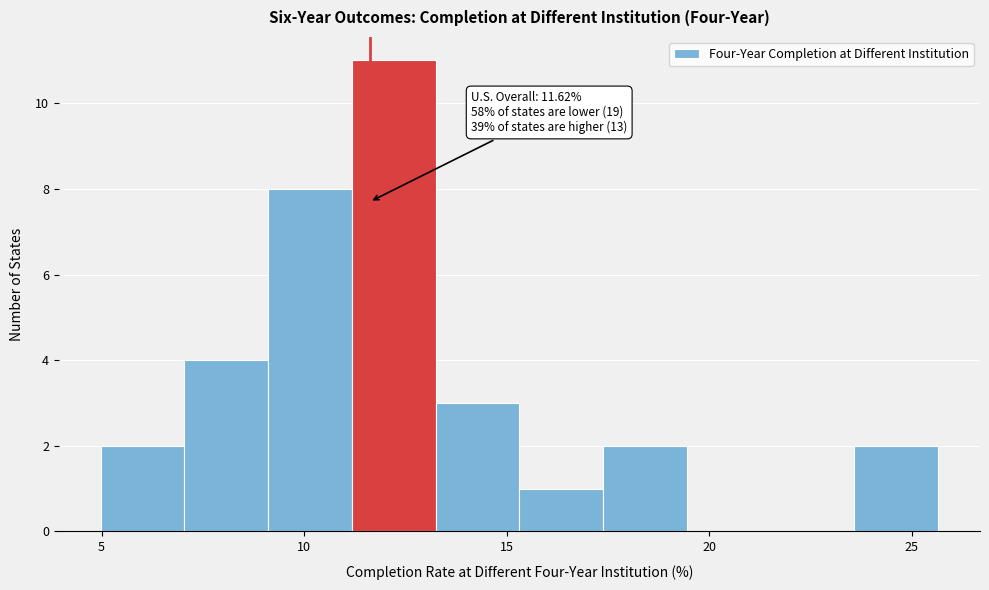

Over which range of the x-axis is the bar tallest?

11.0 to 13.0